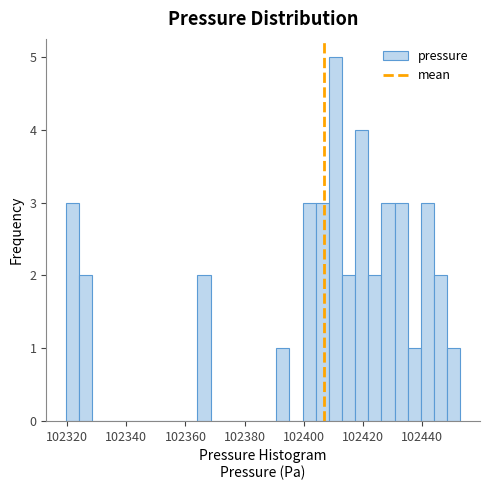

Read against the x-axis, roughly where is the centre of the tallest bar?

102410